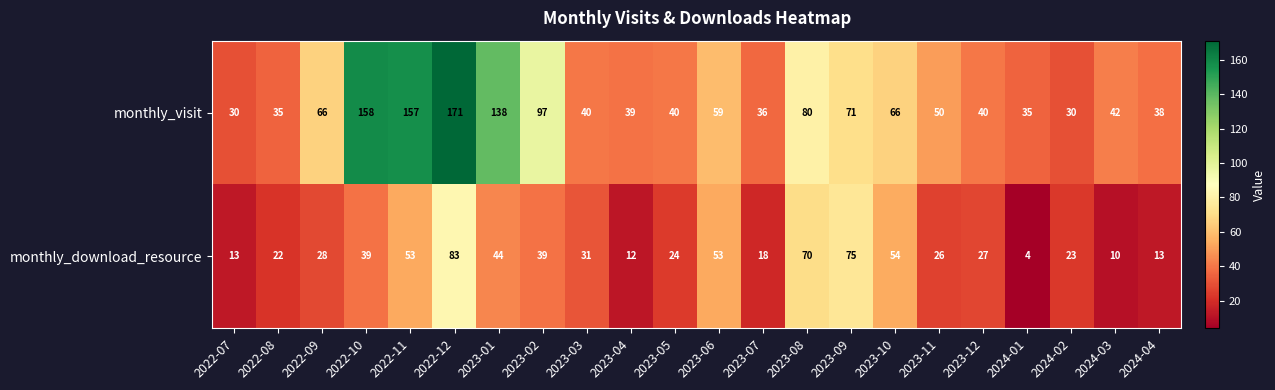

What value does the monthly_visit series have at 2023-02, to the nearest 10?

100